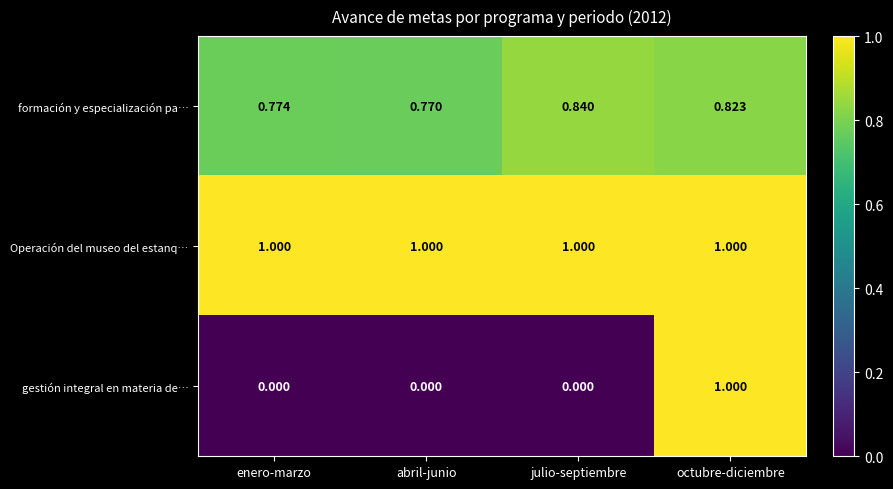

Which series has the largest range (max minus min)?

gestión integral en materia de…